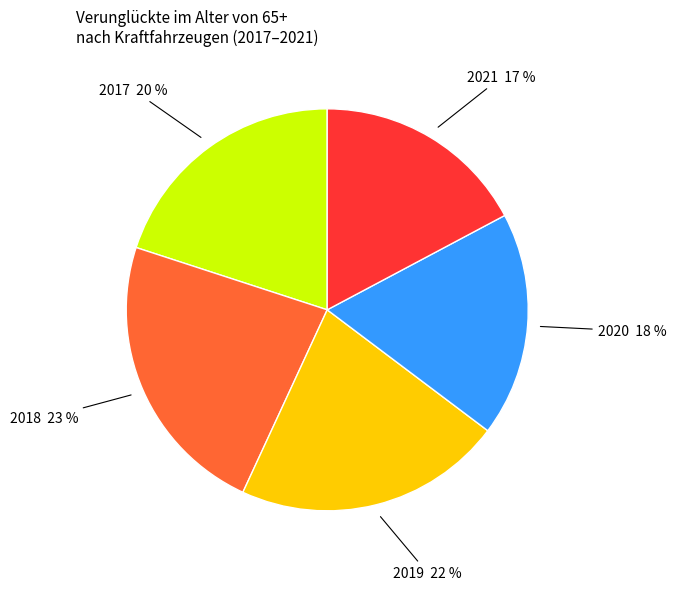

What is the ratio of the value at 2019 to the value at 2021?

1.3